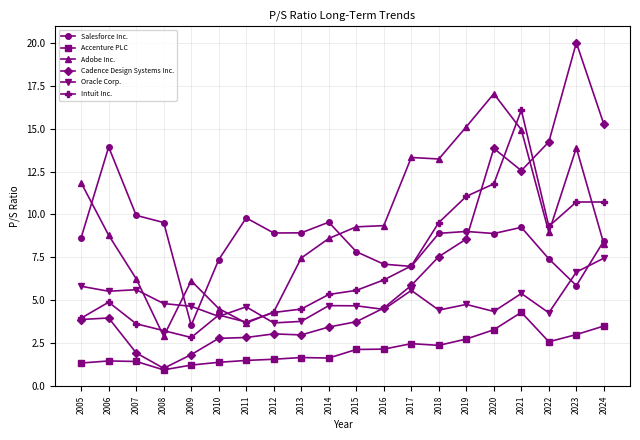

What is the average value of the Salesforce Inc. series?

8.5